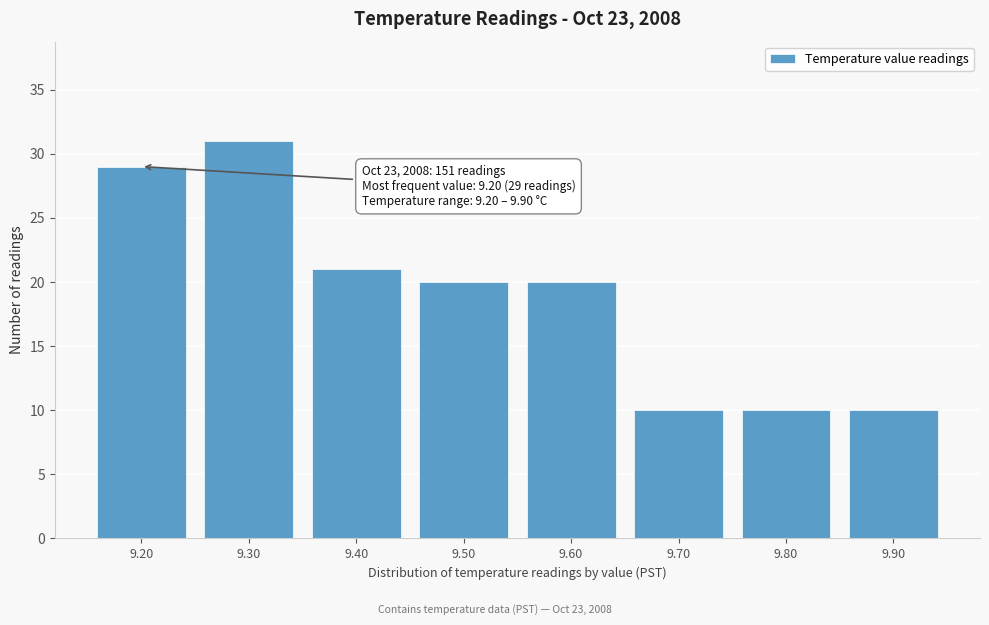

Reading left to right, transcribe all the data shown in this chart.

9.20=29	9.30=31	9.40=21	9.50=20	9.60=20	9.70=10	9.80=10	9.90=10